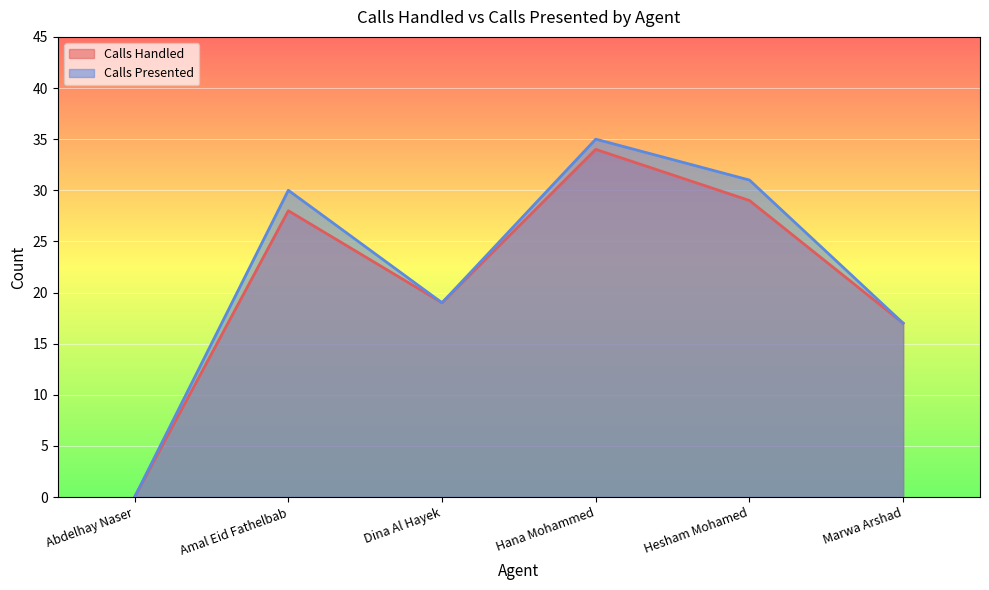

Reading left to right, what are all the values shown in this chart?

Calls Handled: 0	28	19	34	29	17
Calls Presented: 0	30	19	35	31	17